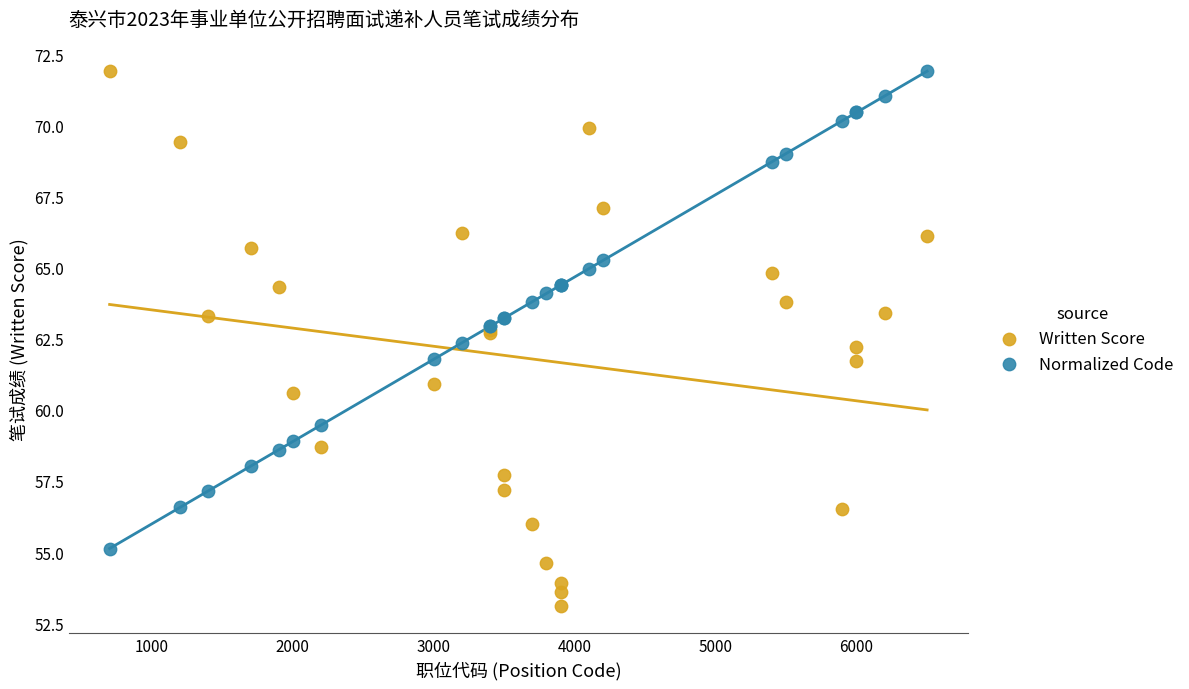

What is the X range (max minus min) for the scatter plot?

5802.0